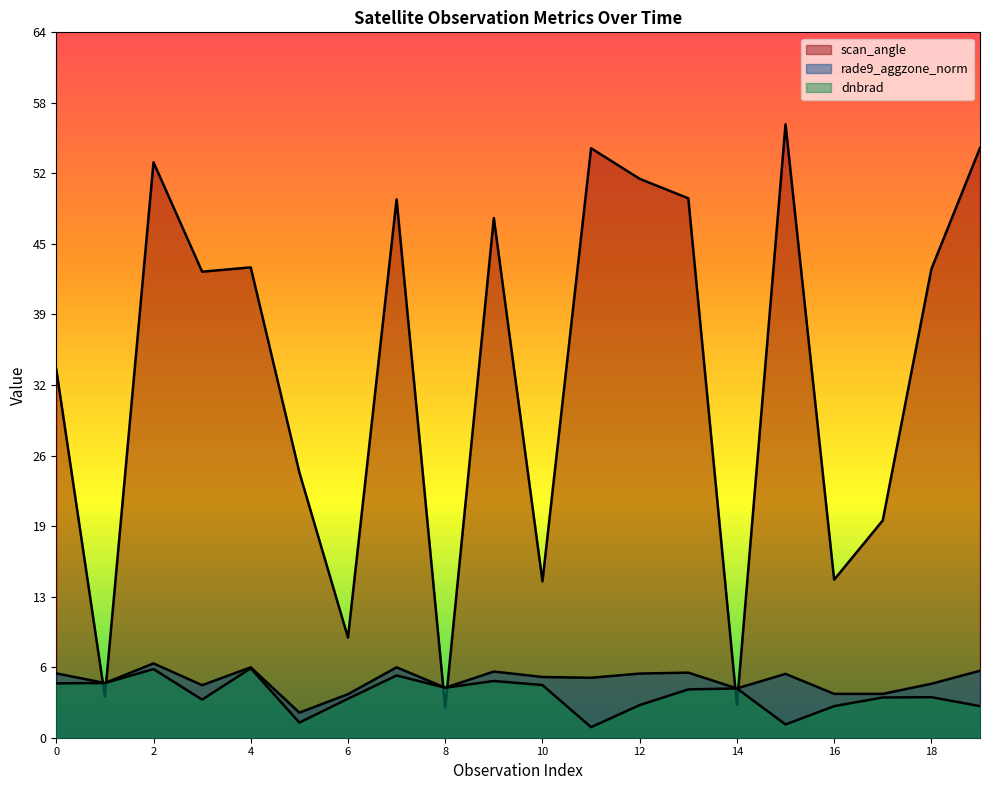

Is the value of rade9_aggzone_norm at 2012-07 greater than the value of scan_angle at 2012-07?

No